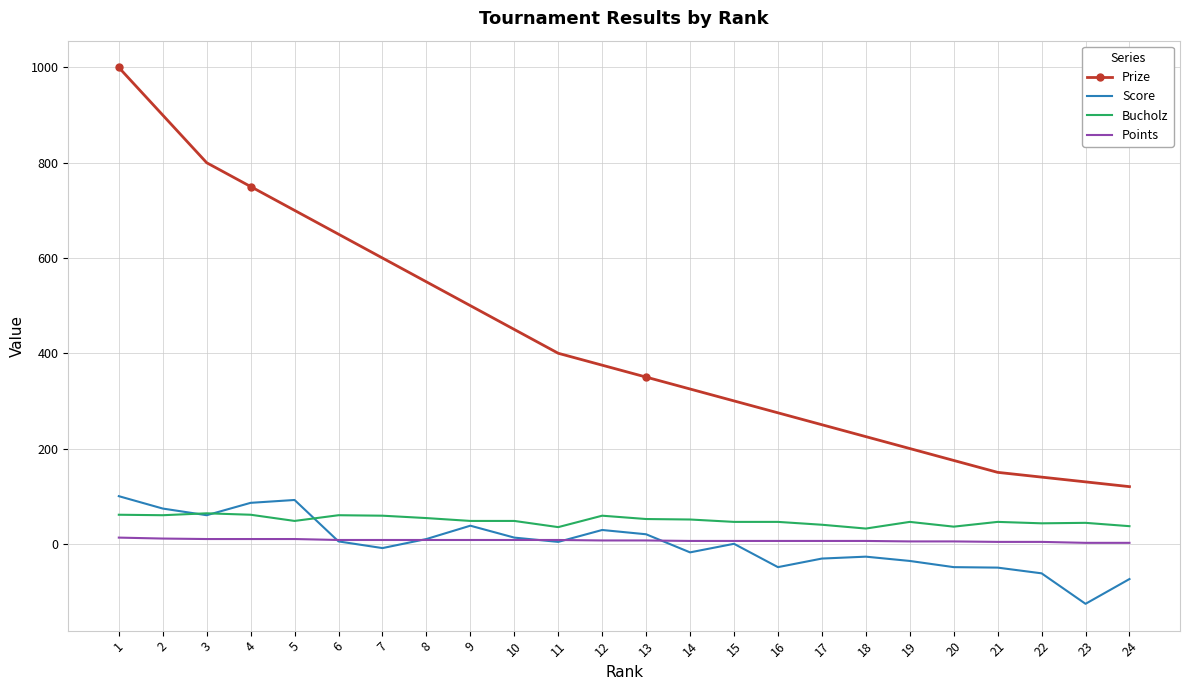

Is the value of Bucholz at 2 greater than the value of Prize at 7?

No